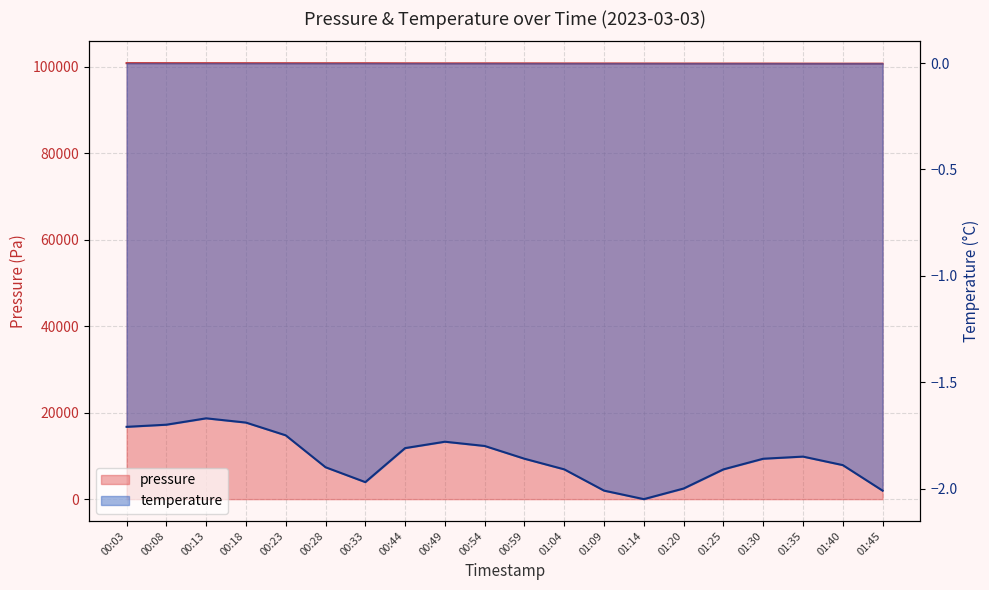

Where is temperature nearest to the value -1?

00:13